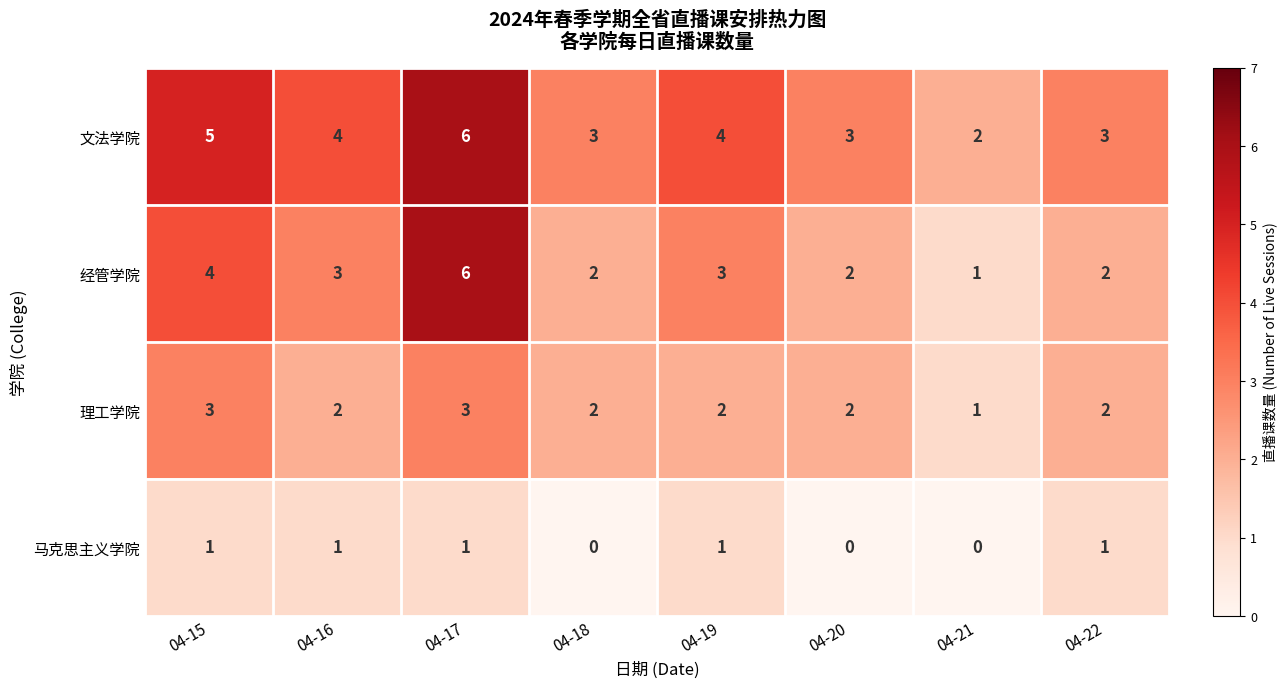

Which series has the largest range (max minus min)?

经管学院